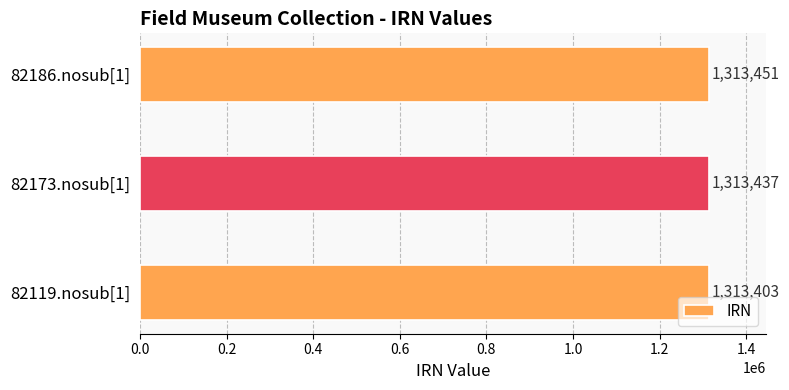

Reading bottom to top, transcribe all the data shown in this chart.

1313403	1313437	1313451